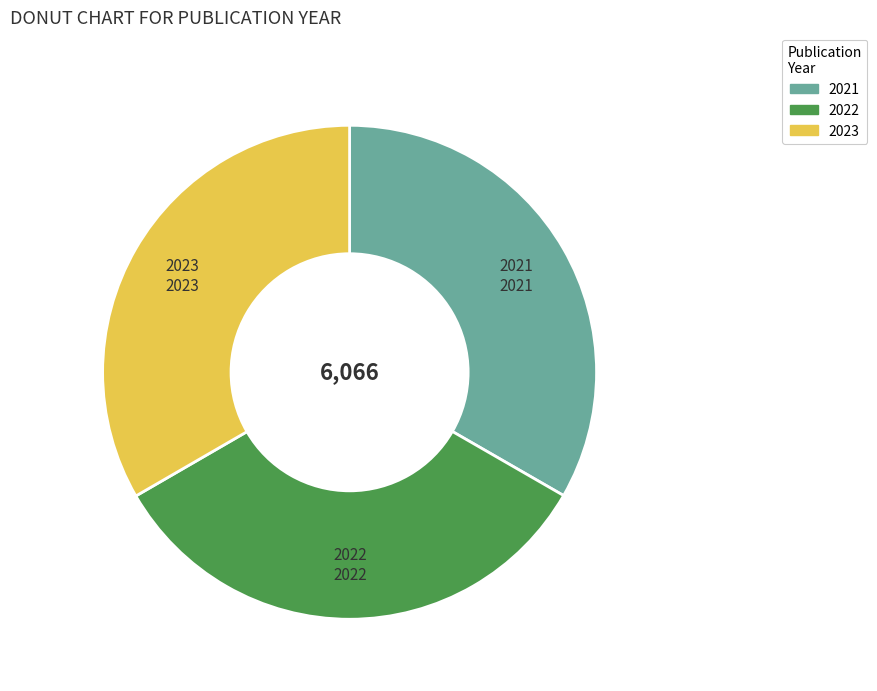

What is the ratio of the value at 2021 to the value at 2023?

1.0